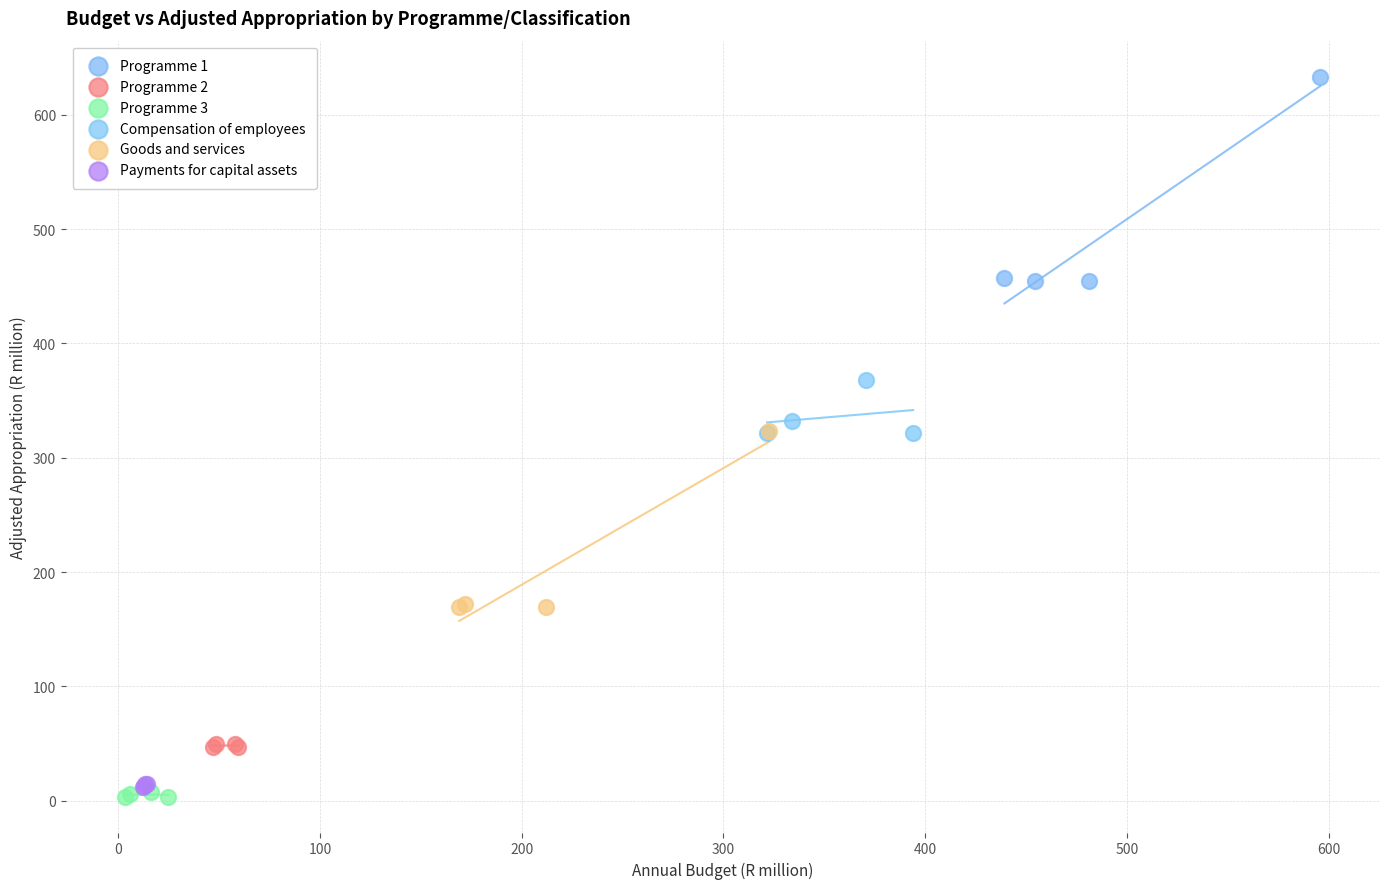

Which series reaches the maximum Y coordinate?

Programme 1